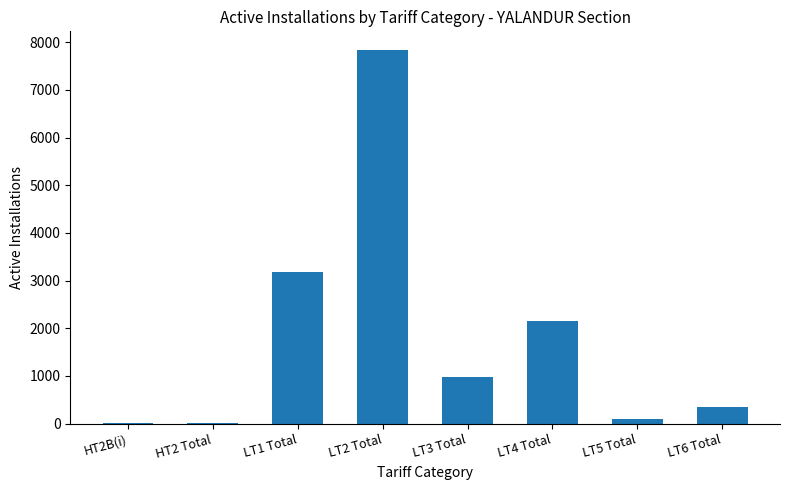

The value at LT3 Total is 240. True or false?

False